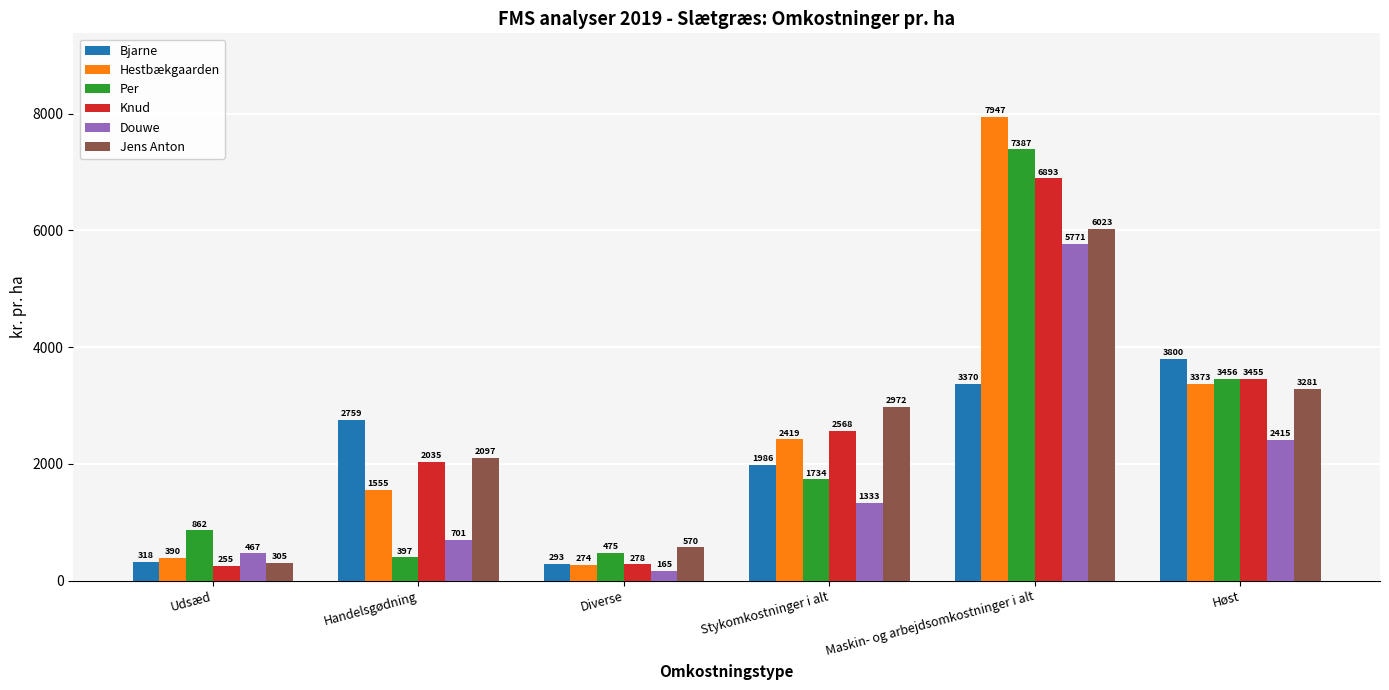

Reading left to right, list all the values displayed in this chart.

Bjarne: Udsæd=318	Handelsgødning=2759	Diverse=293	Stykomkostninger i alt=1986	Maskin- og arbejdsomkostninger i alt=3370	Høst=3800
Hestbækgaarden: Udsæd=390	Handelsgødning=1555	Diverse=274	Stykomkostninger i alt=2419	Maskin- og arbejdsomkostninger i alt=7947	Høst=3373
Per: Udsæd=862	Handelsgødning=397	Diverse=475	Stykomkostninger i alt=1734	Maskin- og arbejdsomkostninger i alt=7387	Høst=3456
Knud: Udsæd=255	Handelsgødning=2035	Diverse=278	Stykomkostninger i alt=2568	Maskin- og arbejdsomkostninger i alt=6893	Høst=3455
Douwe: Udsæd=467	Handelsgødning=701	Diverse=165	Stykomkostninger i alt=1333	Maskin- og arbejdsomkostninger i alt=5771	Høst=2415
Jens Anton: Udsæd=305	Handelsgødning=2097	Diverse=570	Stykomkostninger i alt=2972	Maskin- og arbejdsomkostninger i alt=6023	Høst=3281